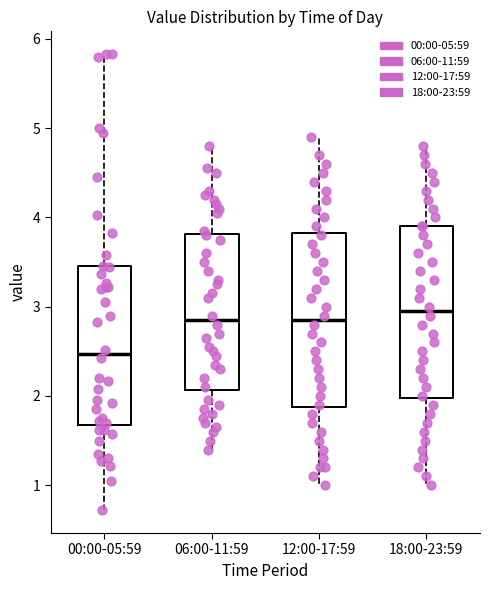

Where does the median line of the box for 18:00-23:59 sit on the y-axis? The values are not printed on the chart, so give them approximately, as read against the axis.

3.0